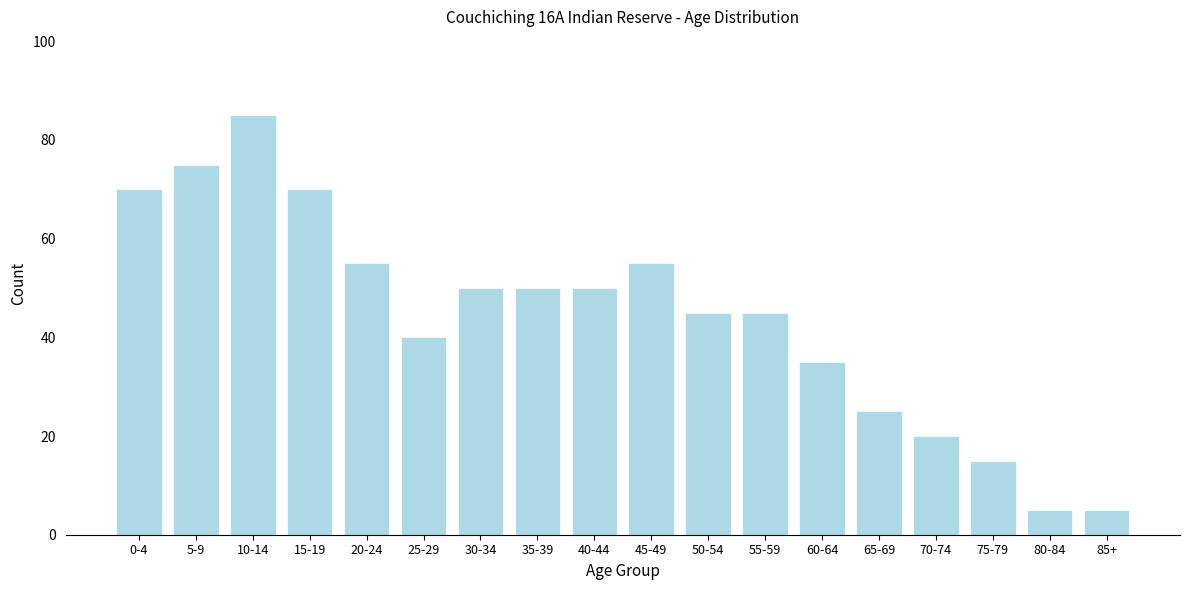

Reading right to left, extract all data points from this chart.

85+=5	80-84=5	75-79=15	70-74=20	65-69=25	60-64=35	55-59=45	50-54=45	45-49=55	40-44=50	35-39=50	30-34=50	25-29=40	20-24=55	15-19=70	10-14=85	5-9=75	0-4=70